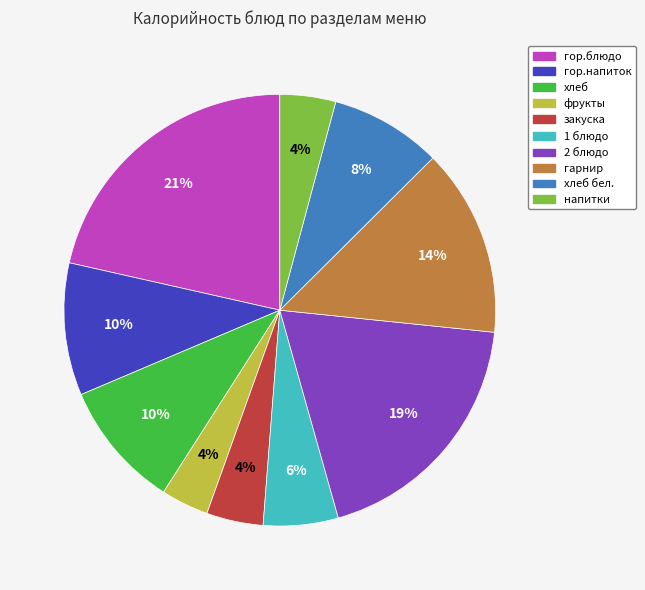

To the nearest percent, what is the average slice percentage?

10%